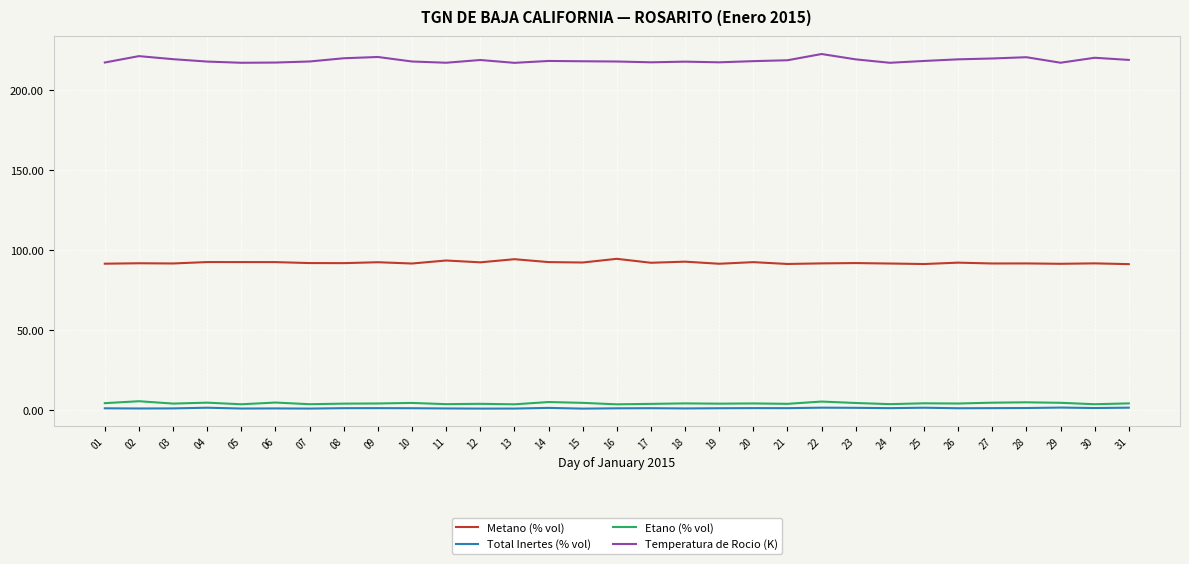

Which series has the largest range (max minus min)?

Temperatura de Rocio (K)